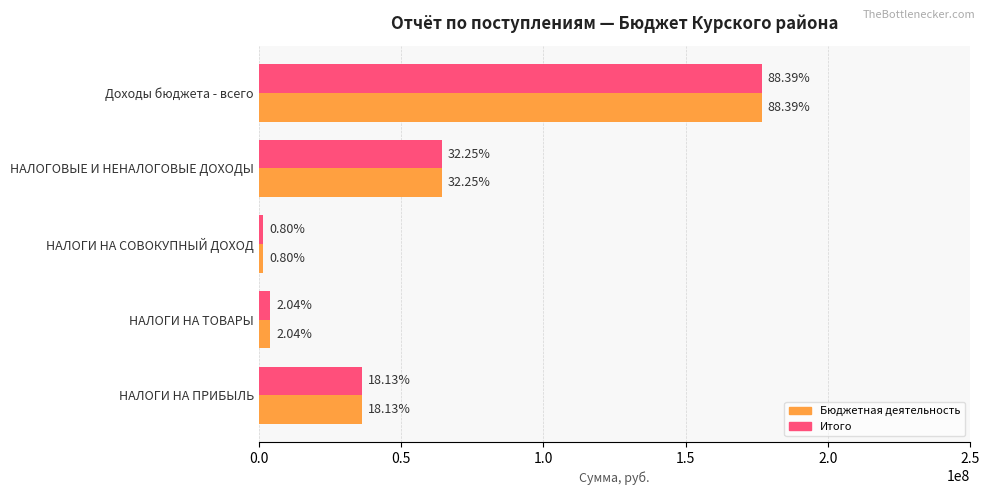

What is the value of the Бюджетная деятельность bar at the 4th from the left?

64506714.3